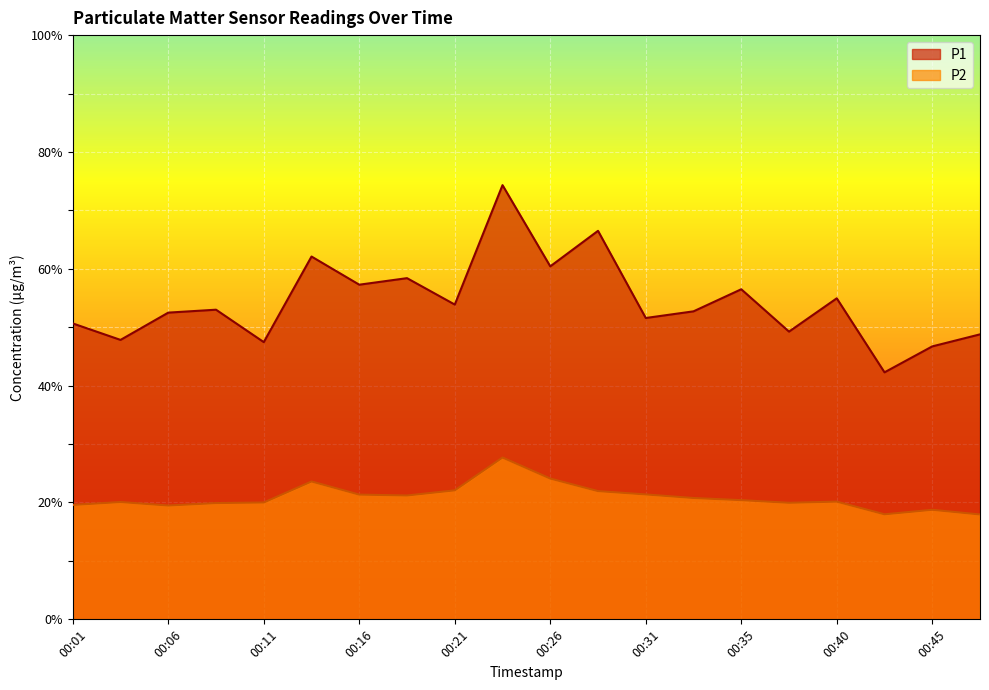

What is the lowest value of the P2 series?

17.9